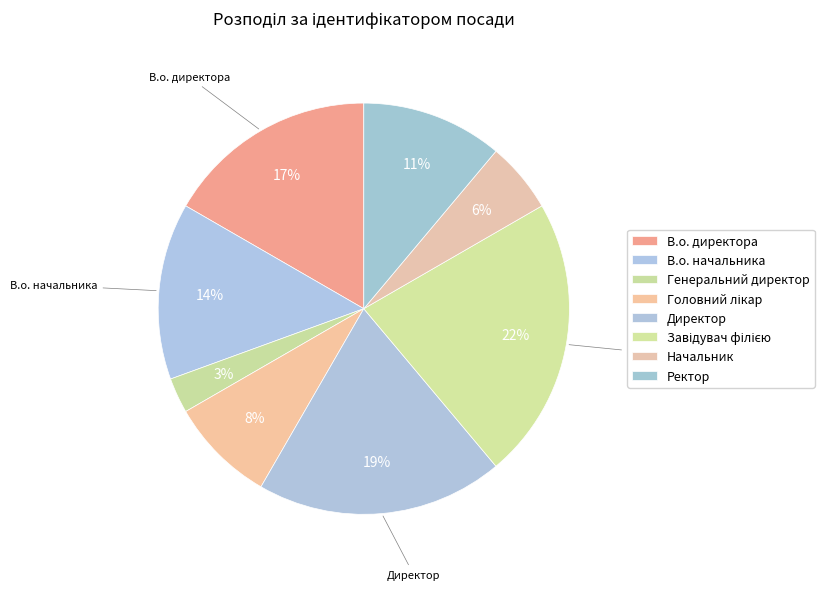

How many slices are in this pie chart?

8